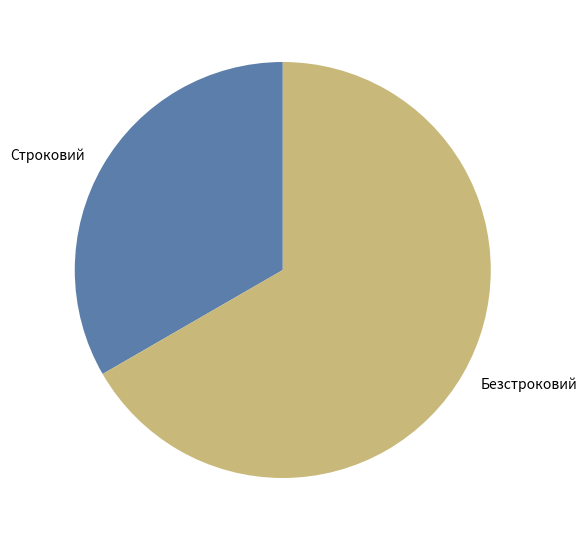

How many segments does this pie chart have?

2